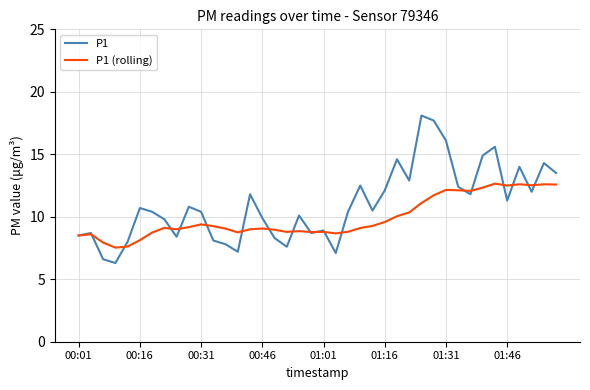

What is the highest value of the P1 (rolling) series?

12.7